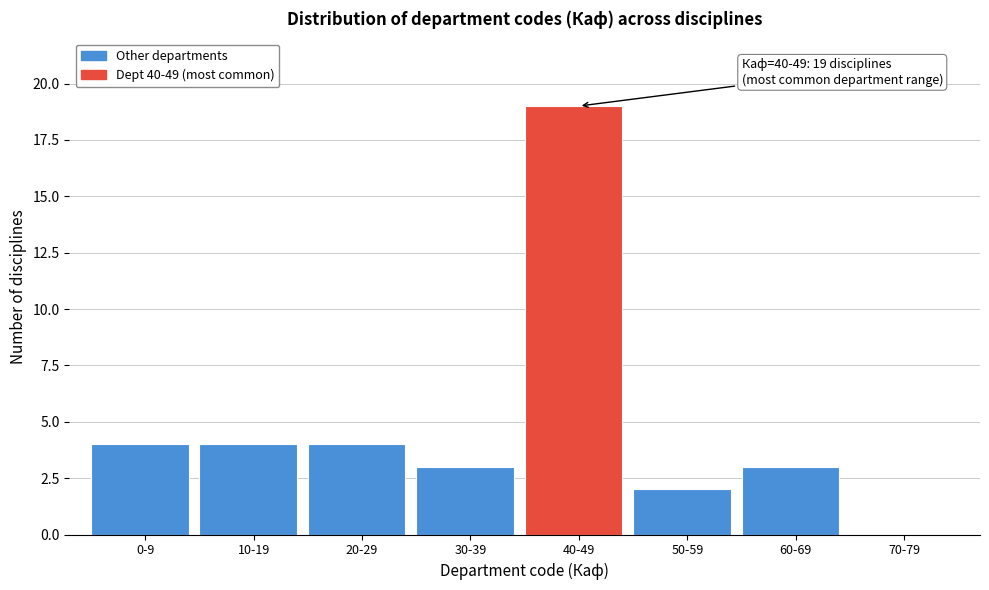

Reading left to right, what are all the values shown in this chart?

0-9=4	10-19=4	20-29=4	30-39=3	40-49=19	50-59=2	60-69=3	70-79=0